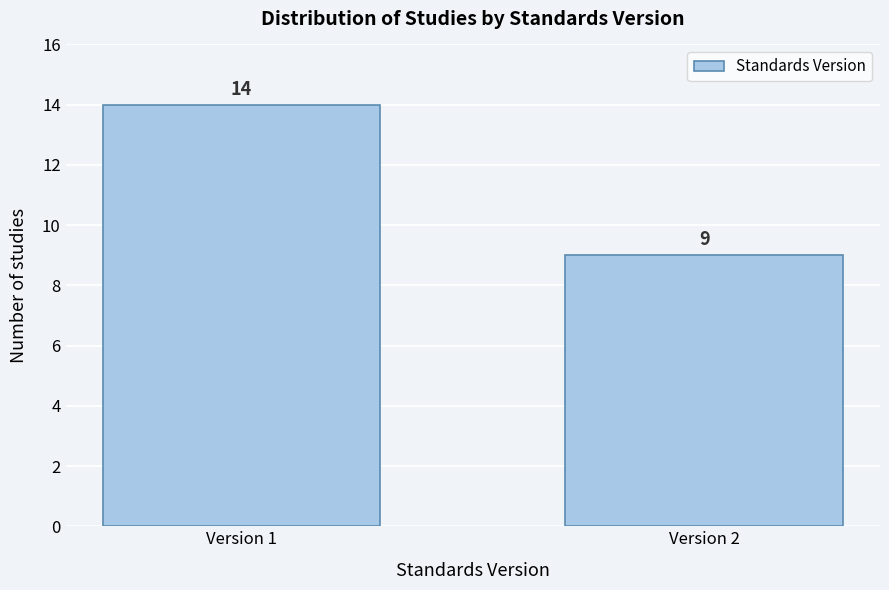

Reading right to left, transcribe all the data shown in this chart.

Version 2=9	Version 1=14